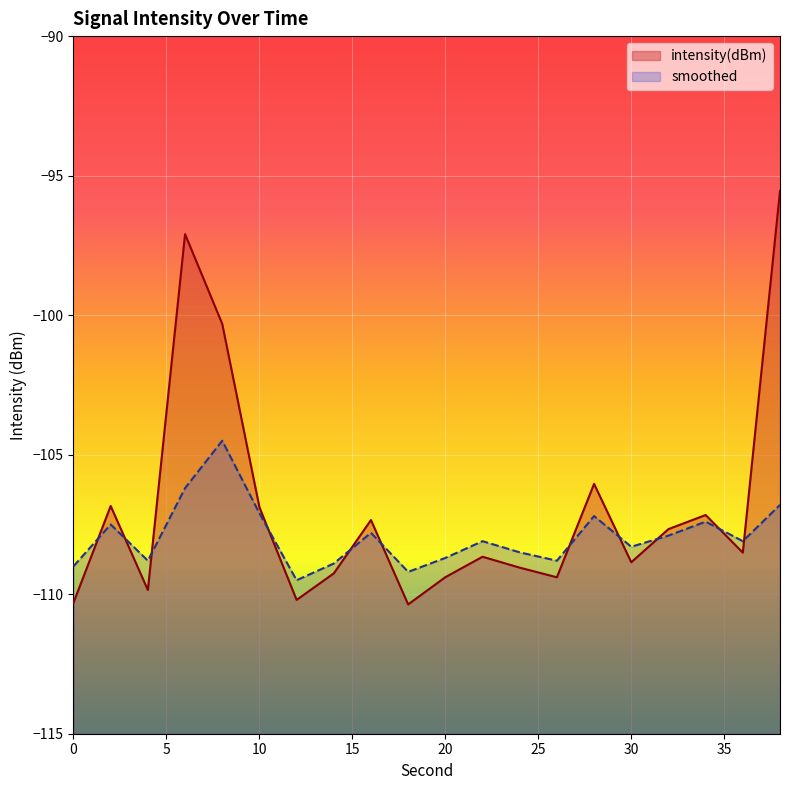

Is it true that intensity(dBm) equals -144.6 at 30?

False